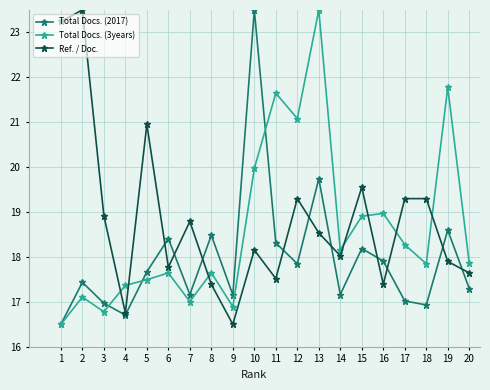

What is the value of the Total Docs. (2017) point at the 17th from the left?

17.0